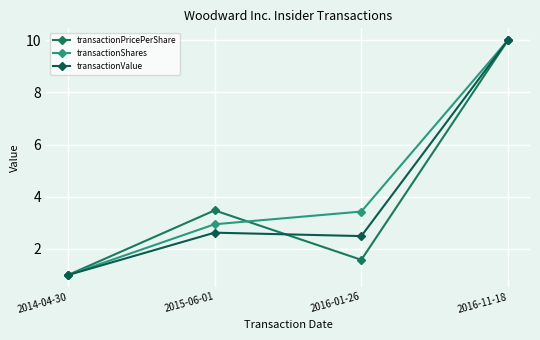

What is the highest value of the transactionPricePerShare series?

10.0